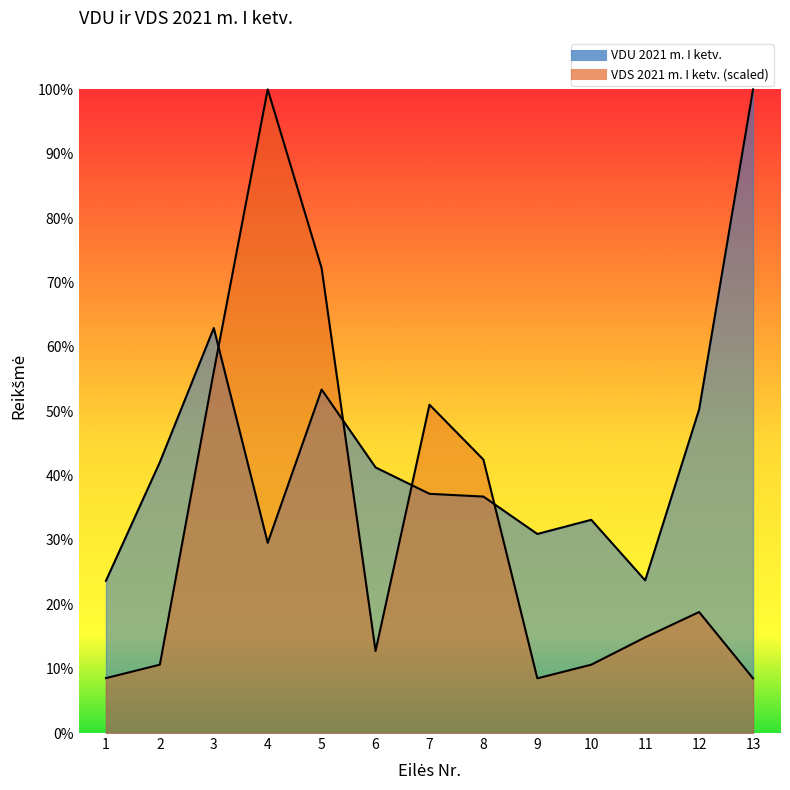

Reading left to right, transcribe all the data shown in this chart.

VDU 2021 m. I ketv.: 761.5	1355.0	2026.1	951.7	1718.4	1328.7	1196.7	1182.9	995.8	1066.6	763.6	1618.6	3219.9
VDS 2021 m. I ketv.: 274.7	341.9	1808.4	3219.9	2325.2	410.3	1642.5	1367.8	273.6	341.9	478.7	605.4	273.6